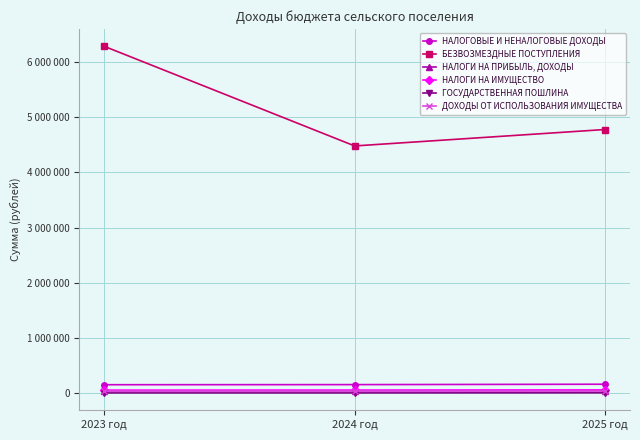

At 2025 год, list the series in order from largest to smallest.

БЕЗВОЗМЕЗДНЫЕ ПОСТУПЛЕНИЯ, НАЛОГОВЫЕ И НЕНАЛОГОВЫЕ ДОХОДЫ, НАЛОГИ НА ИМУЩЕСТВО, НАЛОГИ НА ПРИБЫЛЬ, ДОХОДЫ, ДОХОДЫ ОТ ИСПОЛЬЗОВАНИЯ ИМУЩЕСТВА, ГОСУДАРСТВЕННАЯ ПОШЛИНА